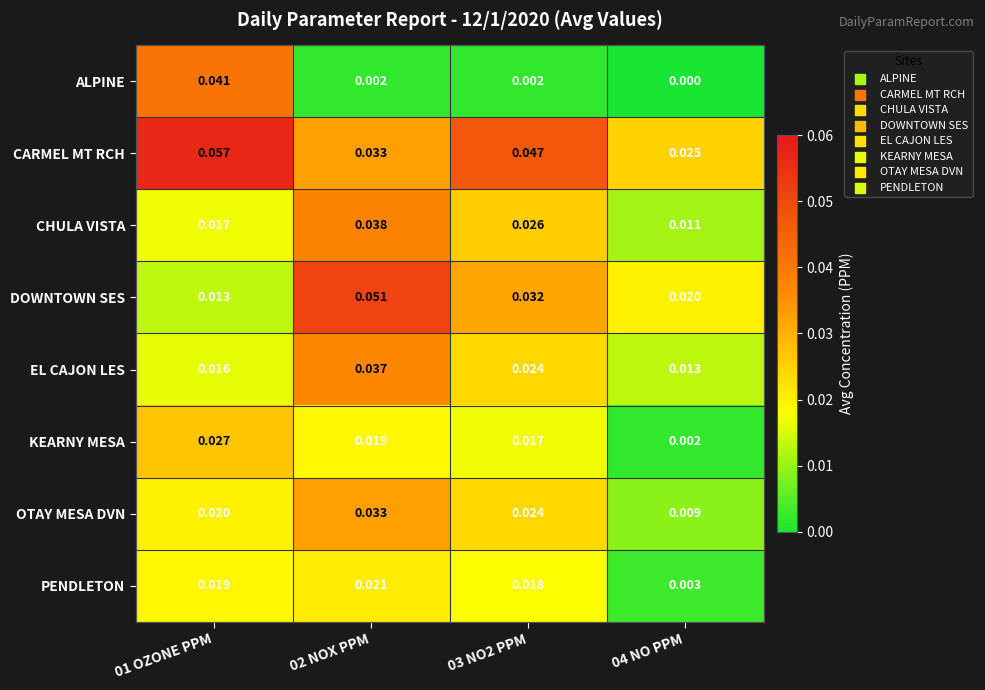

Which series has the largest total across all categories?

CARMEL MT RCH